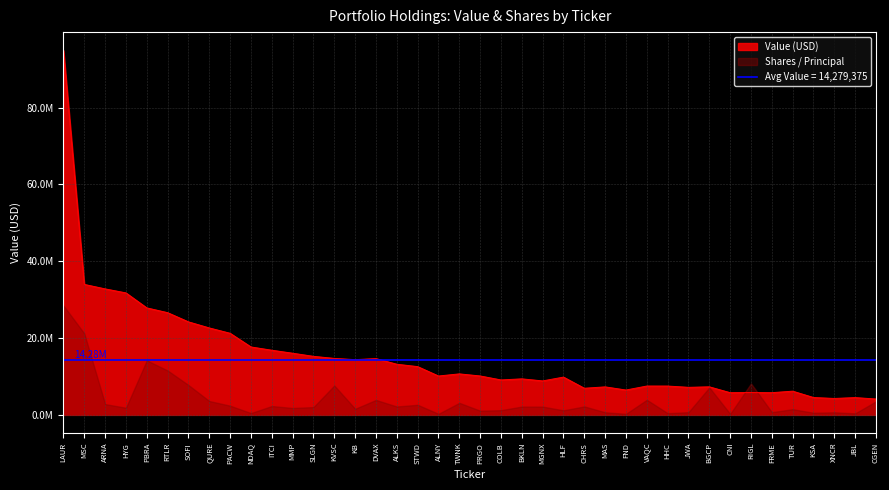

What is the average value?

15262675